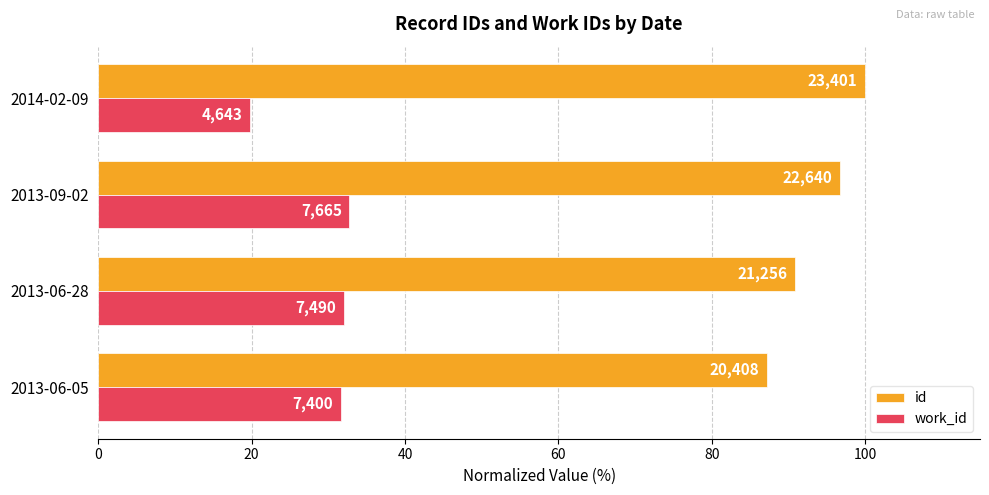

What are all the series names shown in the legend?

id, work_id